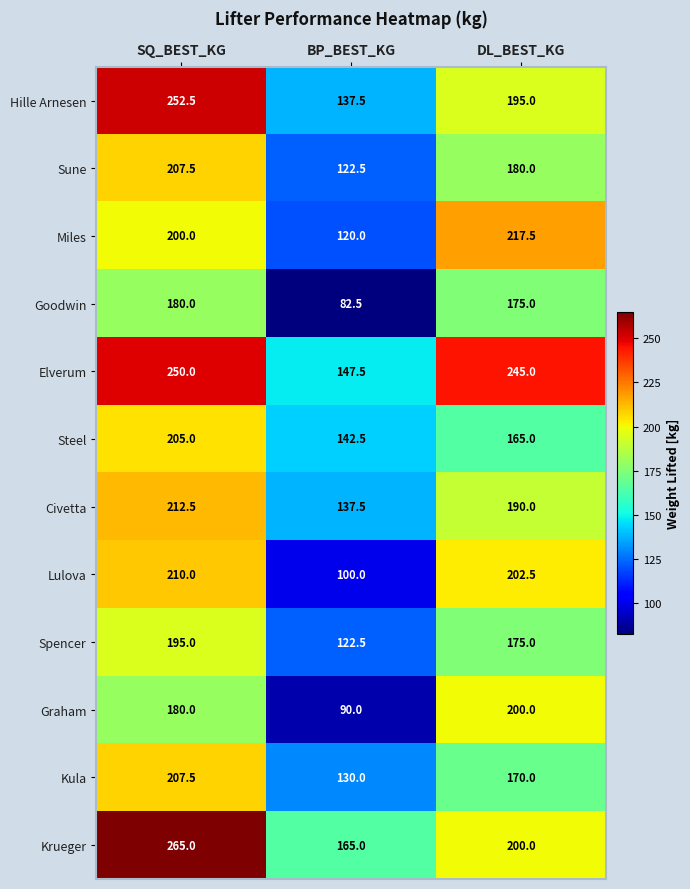

What is the total value across all series at DL_BEST_KG?

2315.0